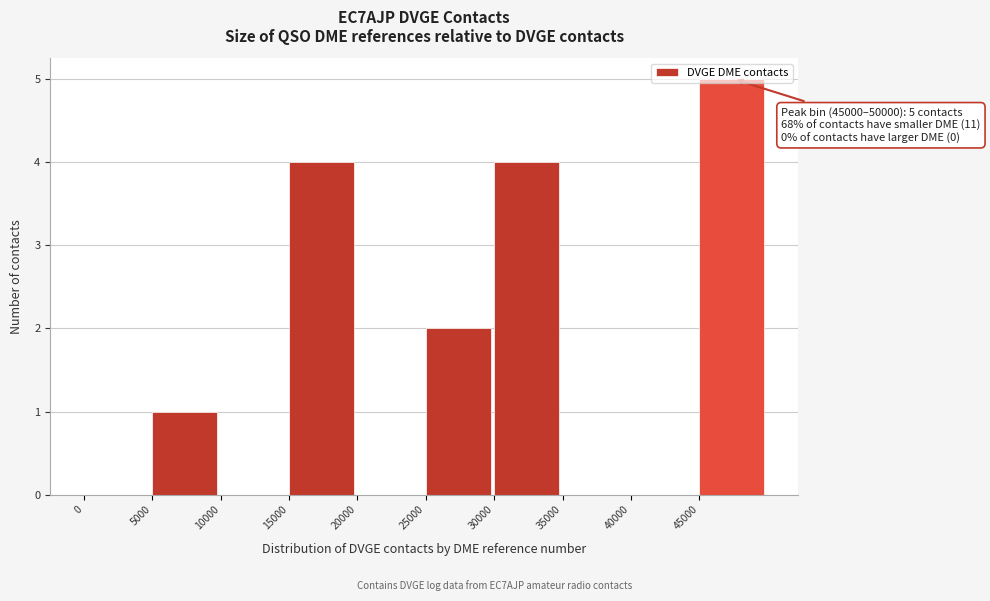

Which range on the x-axis has the tallest bar?

45000 to 50000